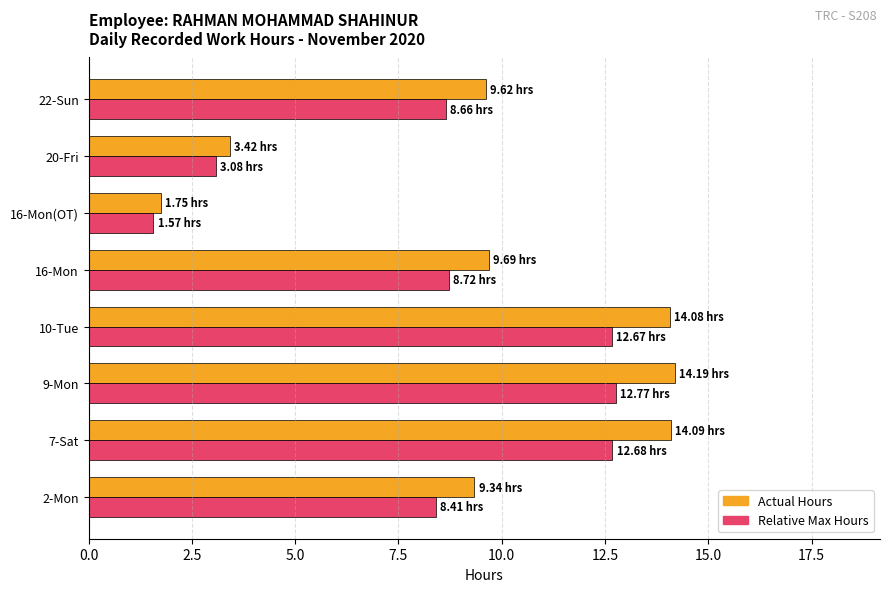

What is the difference between the second highest and second lowest values in the Relative Max Hours series?

9.6